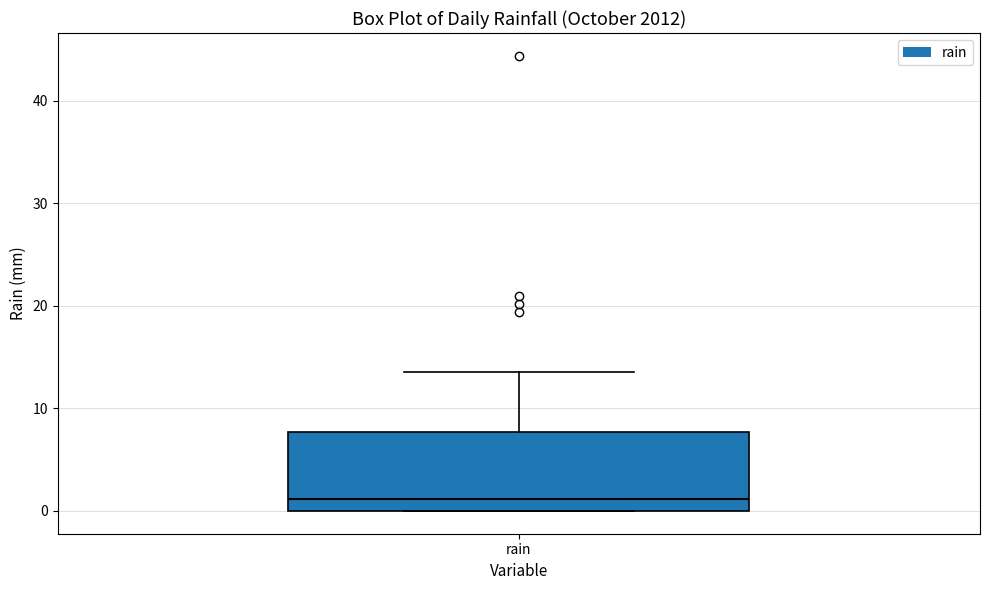

Transcribe this box plot: give where the median line is, the range the box spans, and where the two whiskers end, as read against the y-axis. The values are not printed on the chart, so give them approximately, as read against the axis.

median 1, box 0 to 8, whiskers 0 to 14